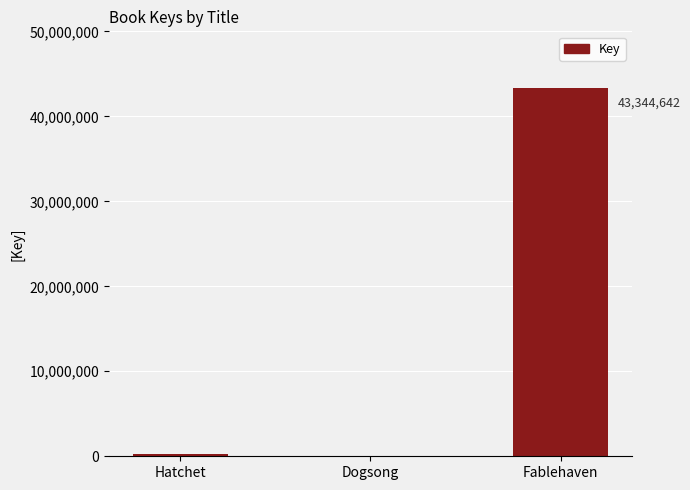

Between Dogsong and Fablehaven, which is larger?

Fablehaven